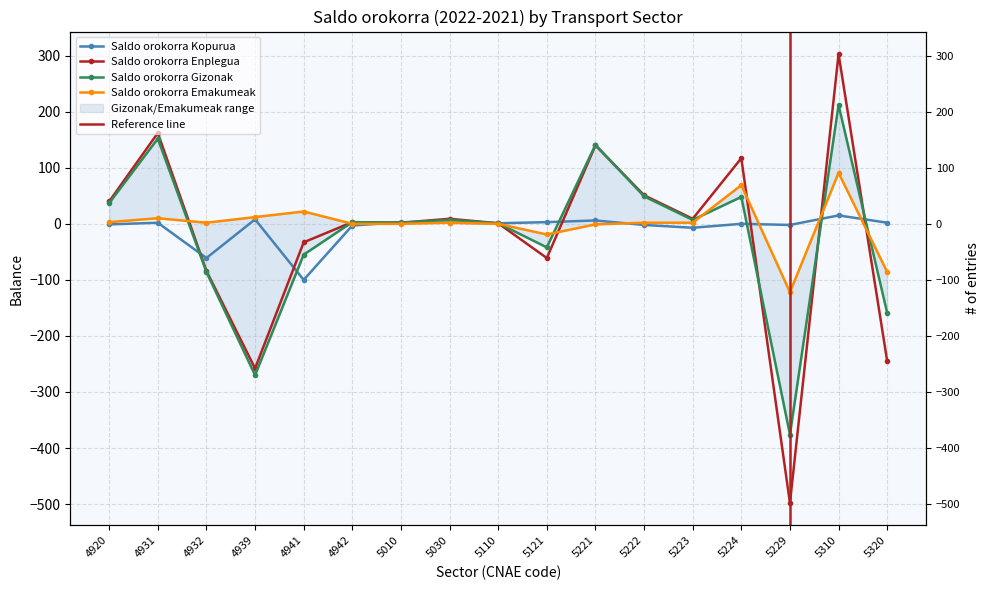

What are all the series names shown in the legend?

Saldo orokorra Kopurua, Saldo orokorra Enplegua, Saldo orokorra Gizonak, Saldo orokorra Emakumeak